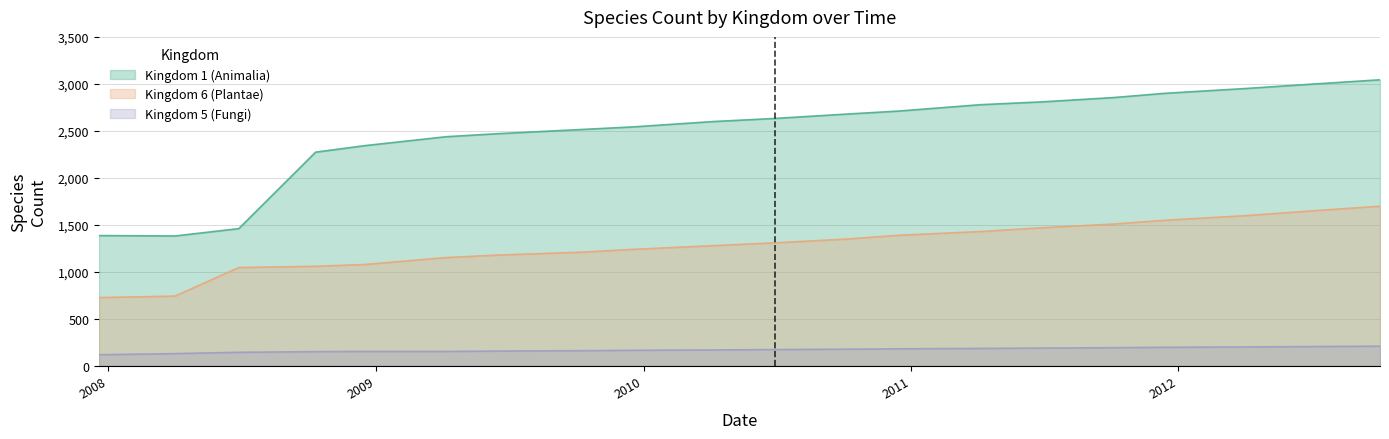

Reading left to right, extract all data points from this chart.

Kingdom 1 (Animalia): 1387	1383	1461	2275	2345	2439	2472	2516	2543	2601	2634	2680	2712	2780	2810	2856	2901	2953	2999	3045
Kingdom 6 (Plantae): 727	743	1047	1060	1080	1153	1180	1210	1240	1280	1310	1350	1390	1430	1470	1510	1550	1600	1650	1700
Kingdom 5 (Fungi): 119	131	145	152	154	154	158	162	166	170	174	178	182	186	190	194	198	202	206	210